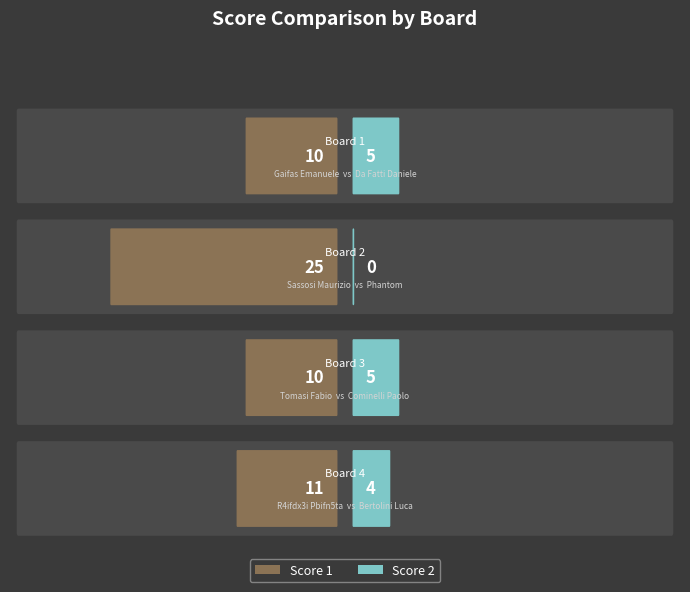

How many bars are there in each group?

2